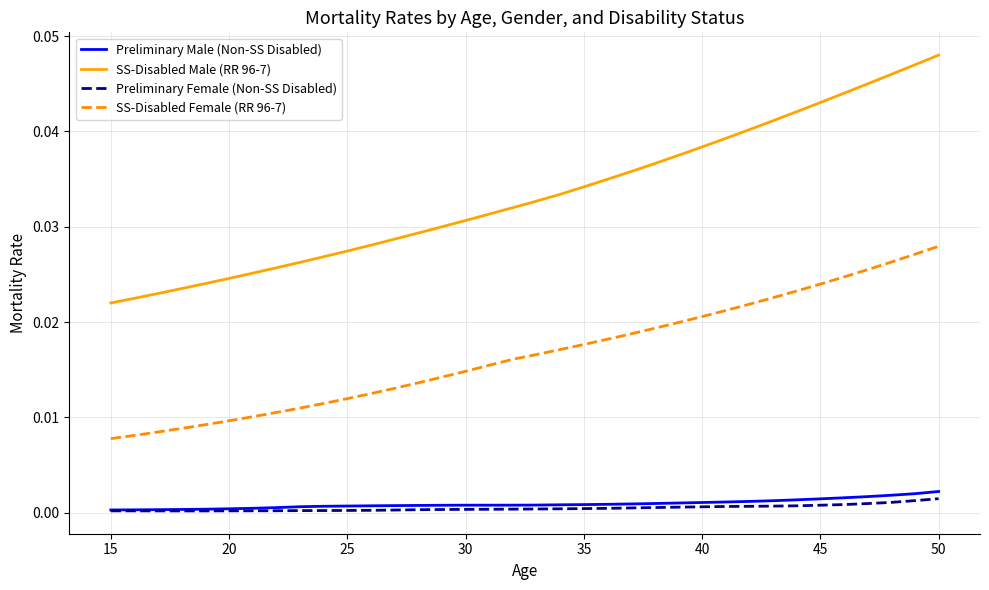

True or false: SS-Disabled Male (RR 96-7) and SS-Disabled Female (RR 96-7) cross at least once.

False